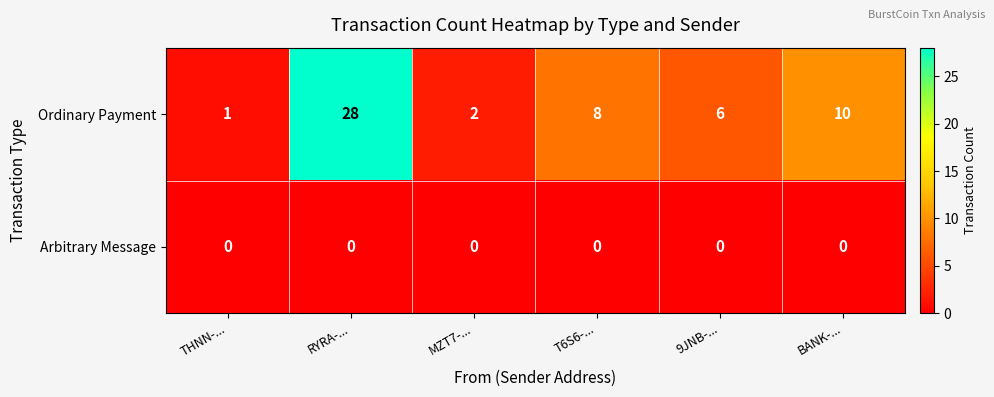

Rank the series at BANK-... from highest to lowest value.

Ordinary Payment, Arbitrary Message